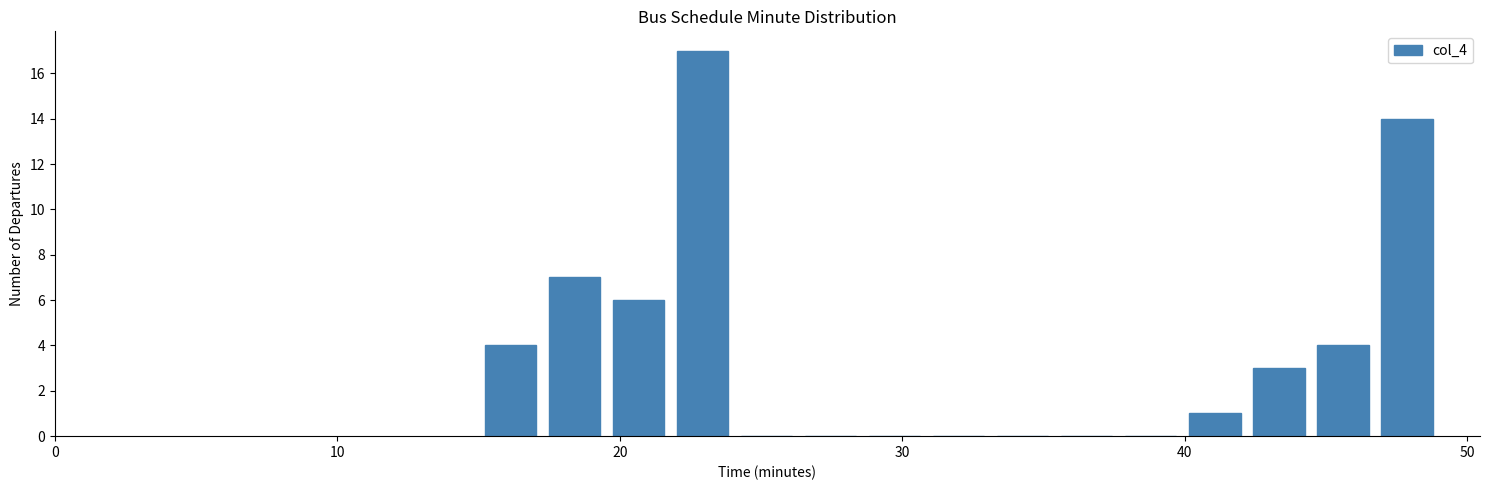

Read against the x-axis, roughly where is the centre of the tallest bar?

23